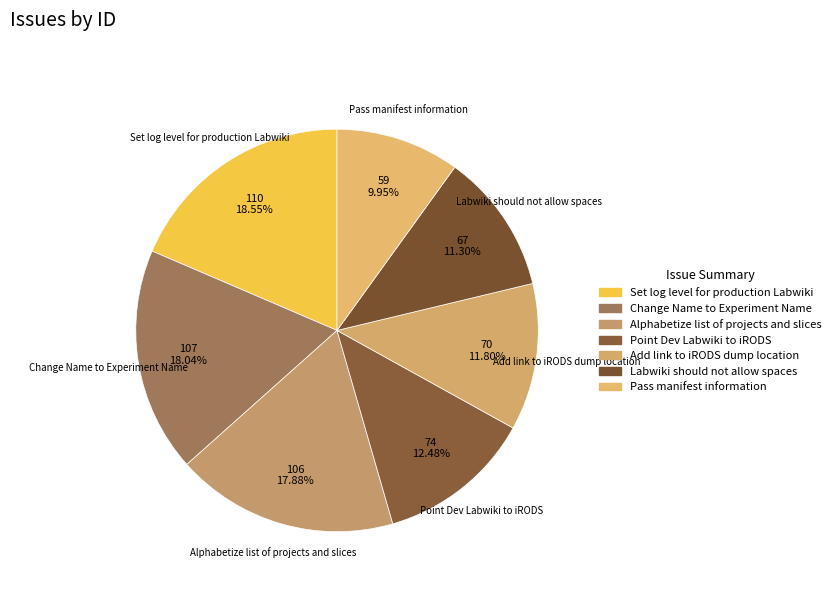

How many slices are in this pie chart?

7